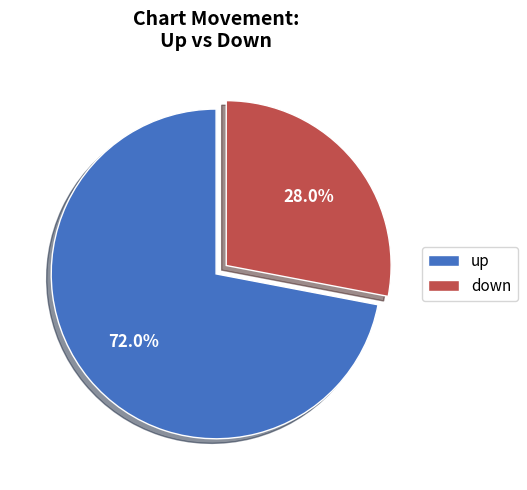

Which slice is the largest?

up